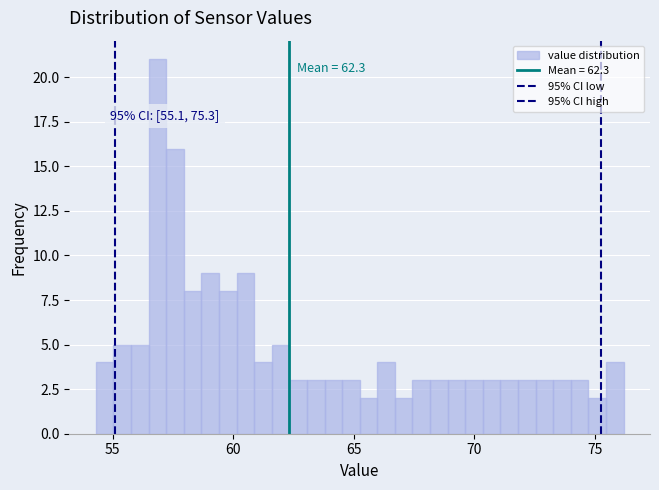

Around what value on the x-axis is the tallest bar? Give the approximate position of its centre, as read against the axis.

57.0